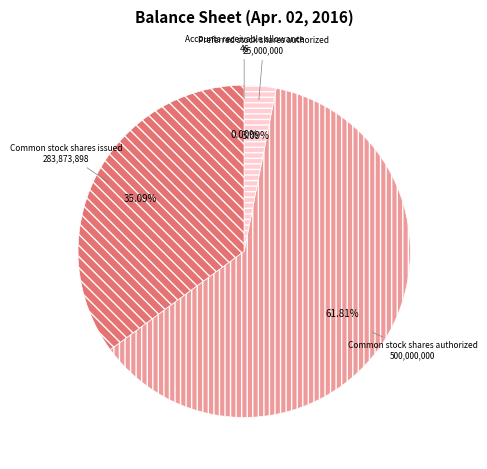

Between Common stock shares authorized and Preferred stock shares authorized, which is larger?

Common stock shares authorized